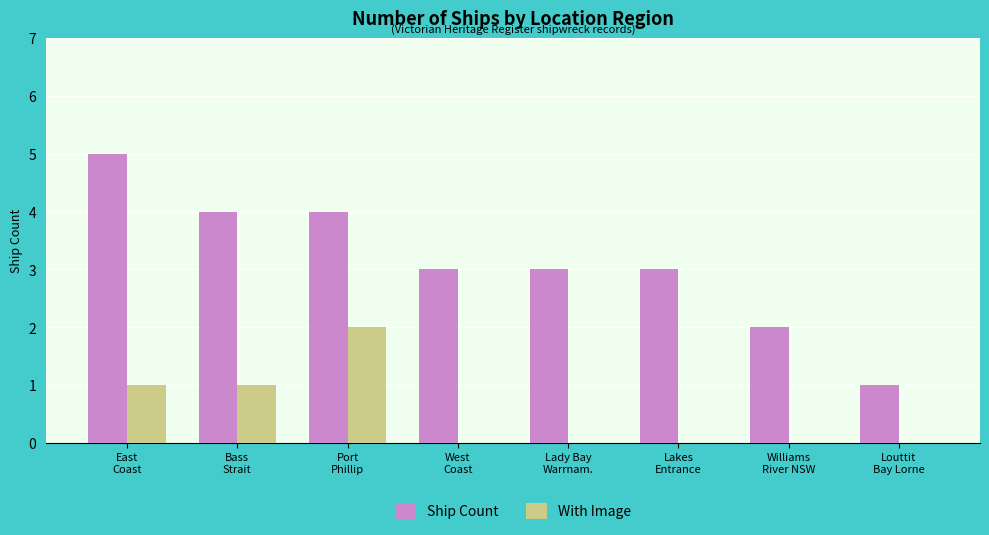

What are all the series names shown in the legend?

Ship Count, With Image